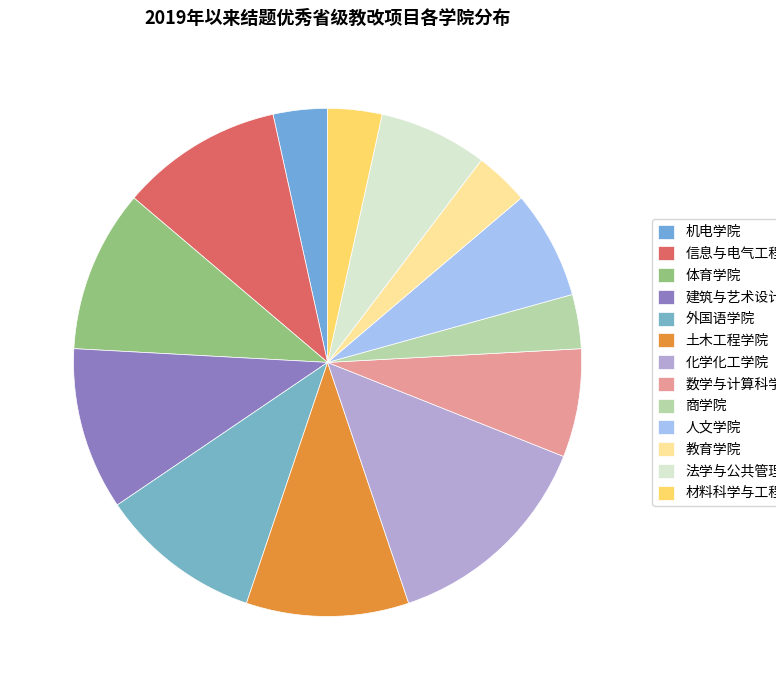

Is the sum of 信息与电气工程学院 and 法学与公共管理学院 greater than half?

No